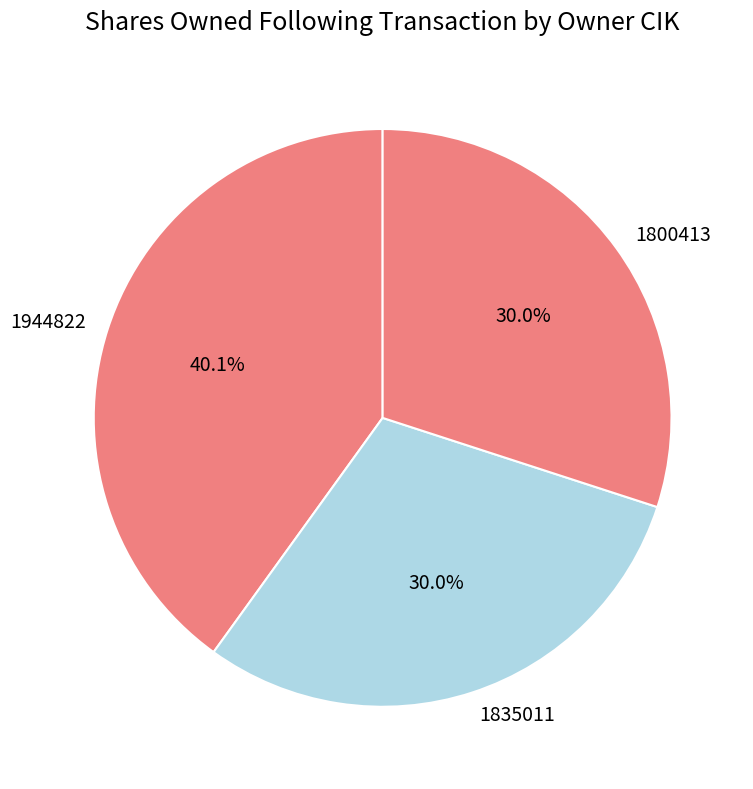

Which category has the biggest portion of the pie?

1944822